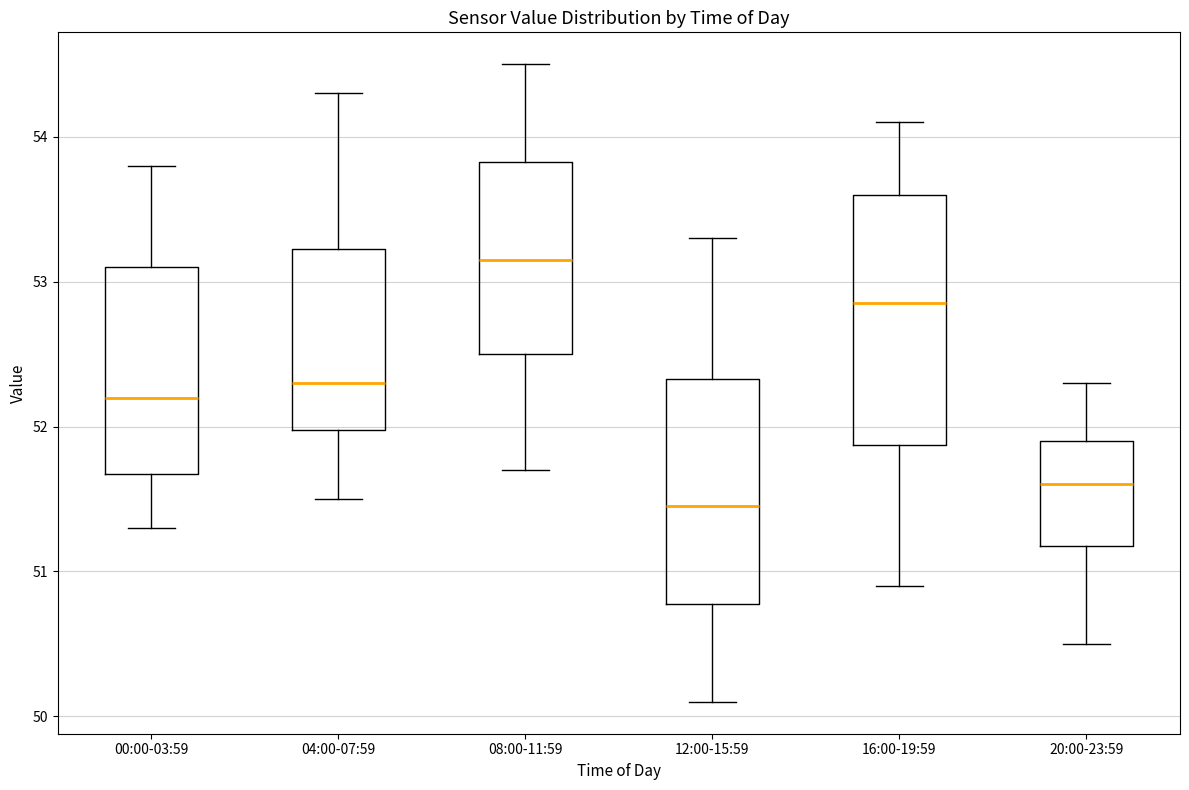

Reading left to right, read every box against the y-axis: the position of its median line, the range the box covers, and the ends of its whiskers. The values are not printed on the chart, so give them approximately, as read against the axis.

00:00-03:59: median 52.2, box 51.7 to 53.1, whiskers 51.3 to 53.8
04:00-07:59: median 52.3, box 52.0 to 53.2, whiskers 51.5 to 54.3
08:00-11:59: median 53.2, box 52.5 to 53.8, whiskers 51.7 to 54.5
12:00-15:59: median 51.5, box 50.8 to 52.3, whiskers 50.1 to 53.3
16:00-19:59: median 52.9, box 51.9 to 53.6, whiskers 50.9 to 54.1
20:00-23:59: median 51.6, box 51.2 to 51.9, whiskers 50.5 to 52.3